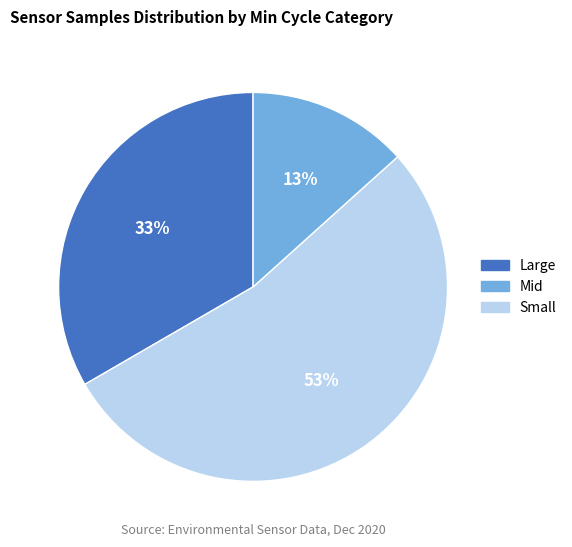

Is there a majority slice in this chart?

Yes